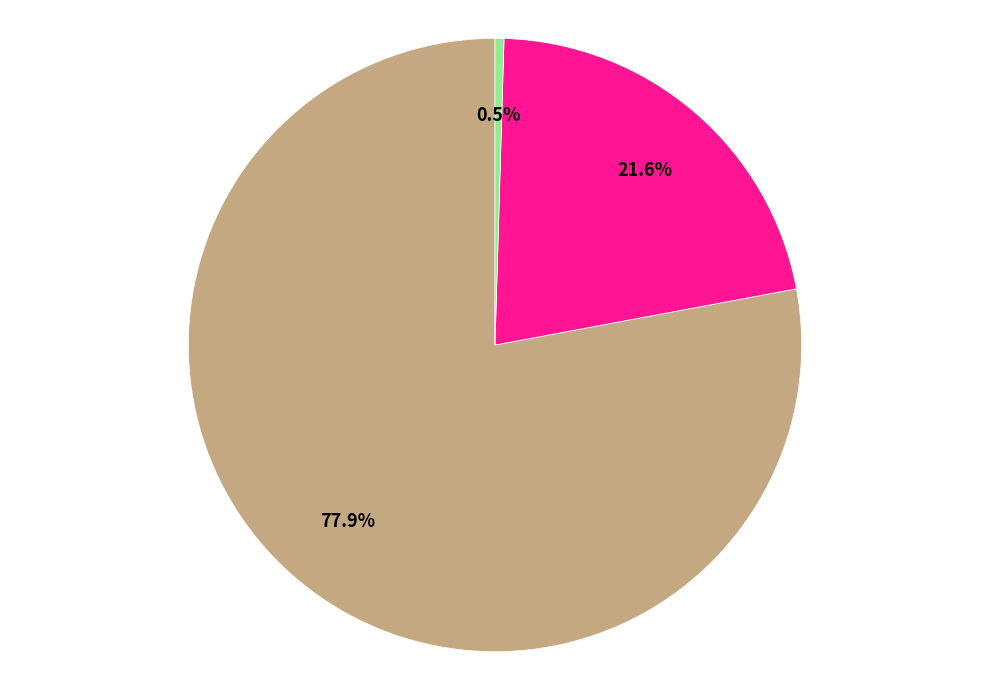

Is there a majority slice in this chart?

Yes